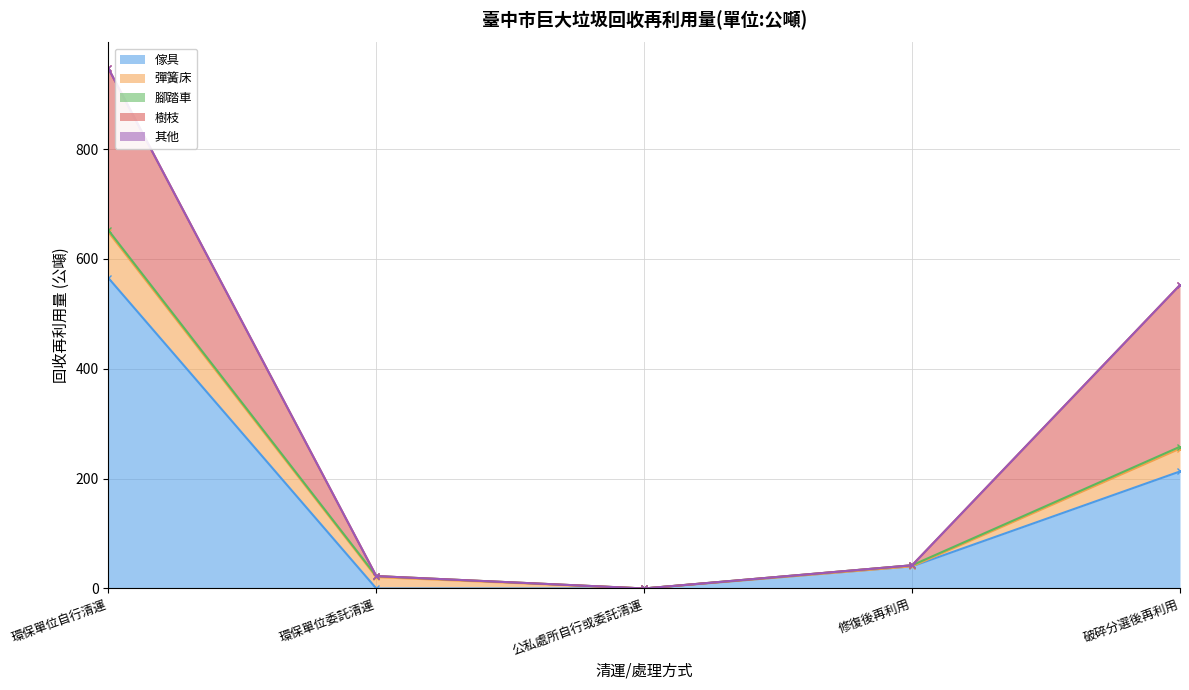

After their last crossing, which series has the higher values: 腳踏車 or 傢具?

腳踏車